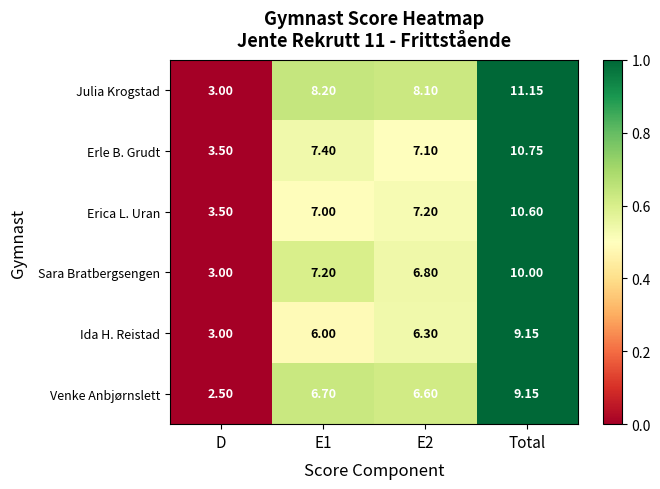

At which category is the sum across all series the highest?

Total